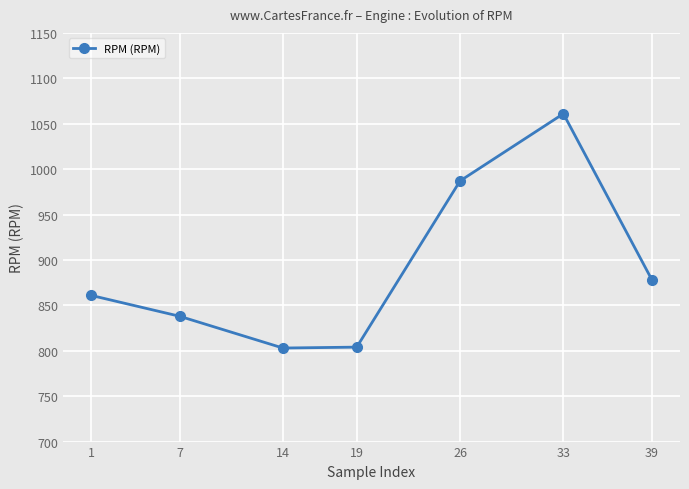

True or false: the data shows 1680 at 26.

False